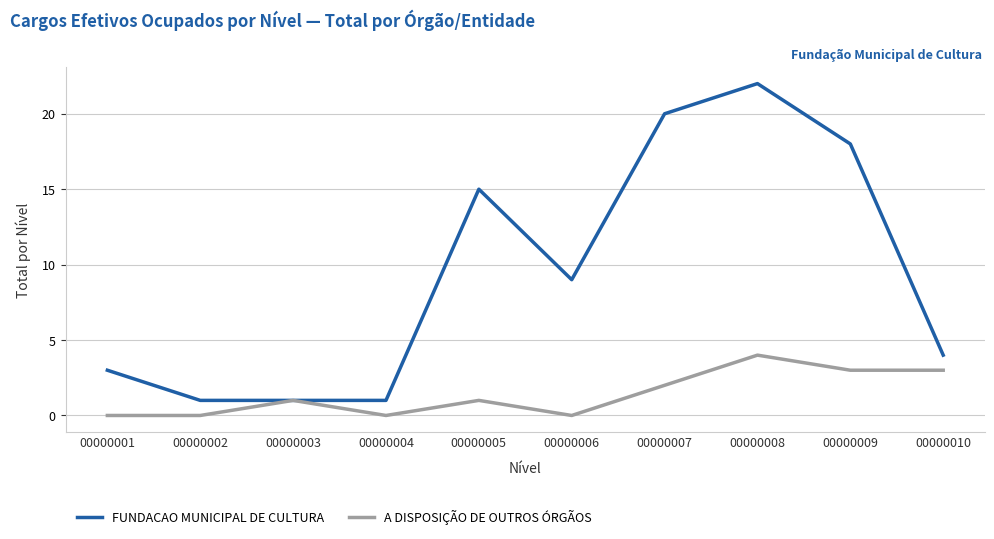

How many series are shown in this chart?

2